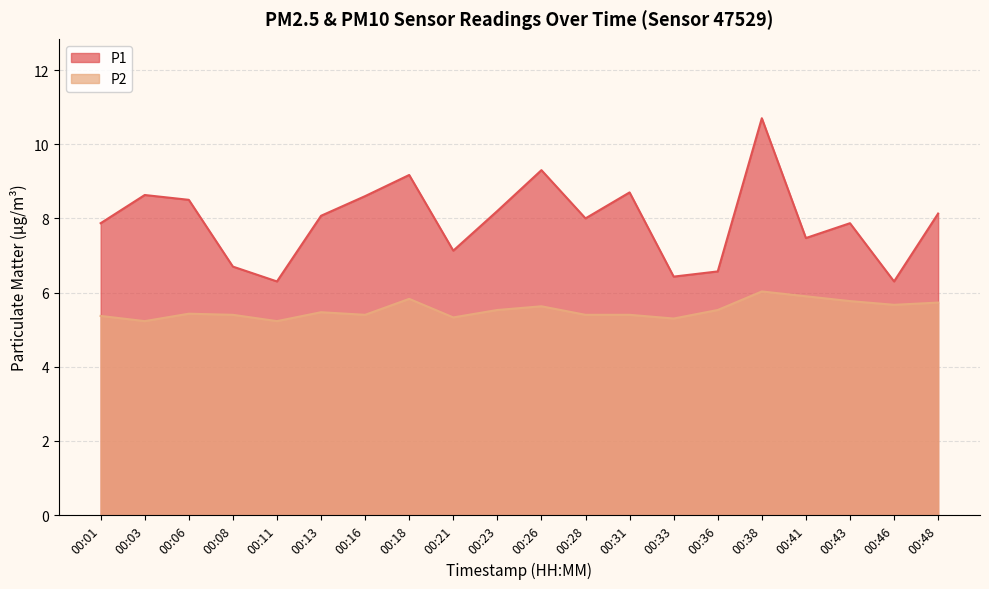

What is the difference between the P1 values at 00:21 and 00:38?

3.6